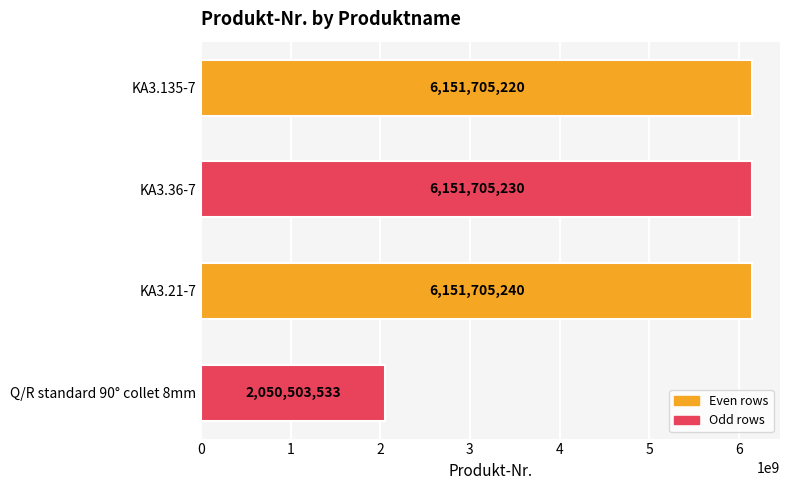

The value at KA3.36-7 is 10022184216. True or false?

False